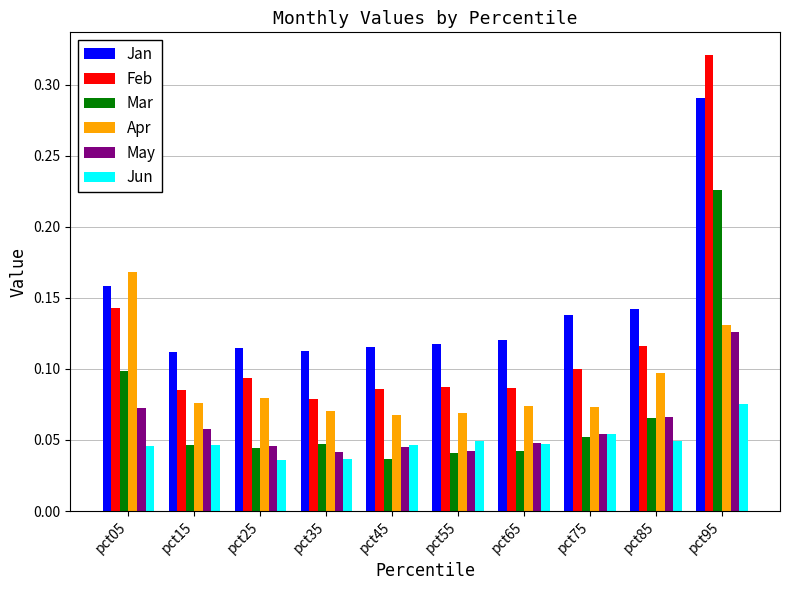

Count the Jan values in the range 0 to 1.

10